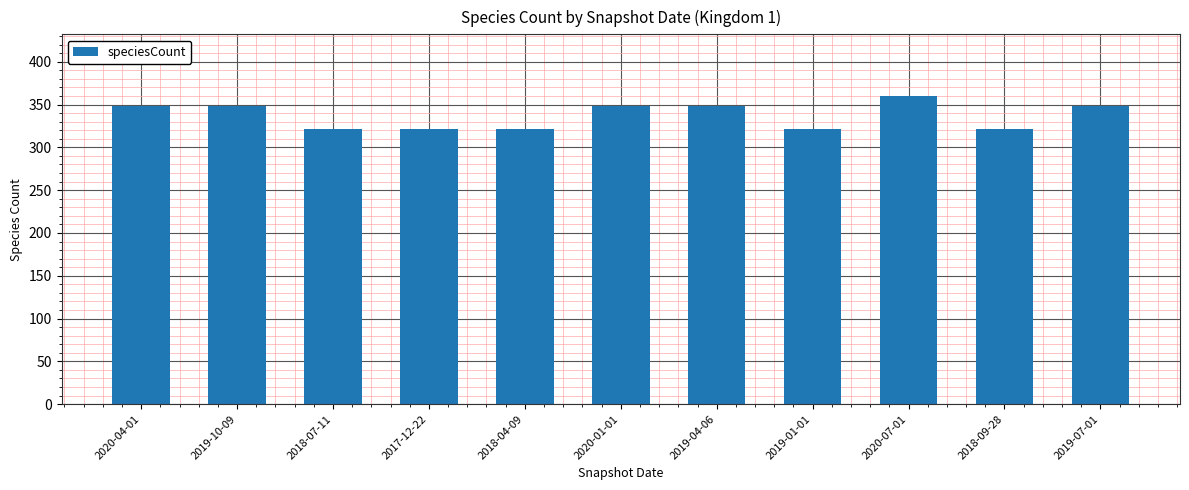

What is the sum of the values at 2020-01-01 and 2018-04-09?

669